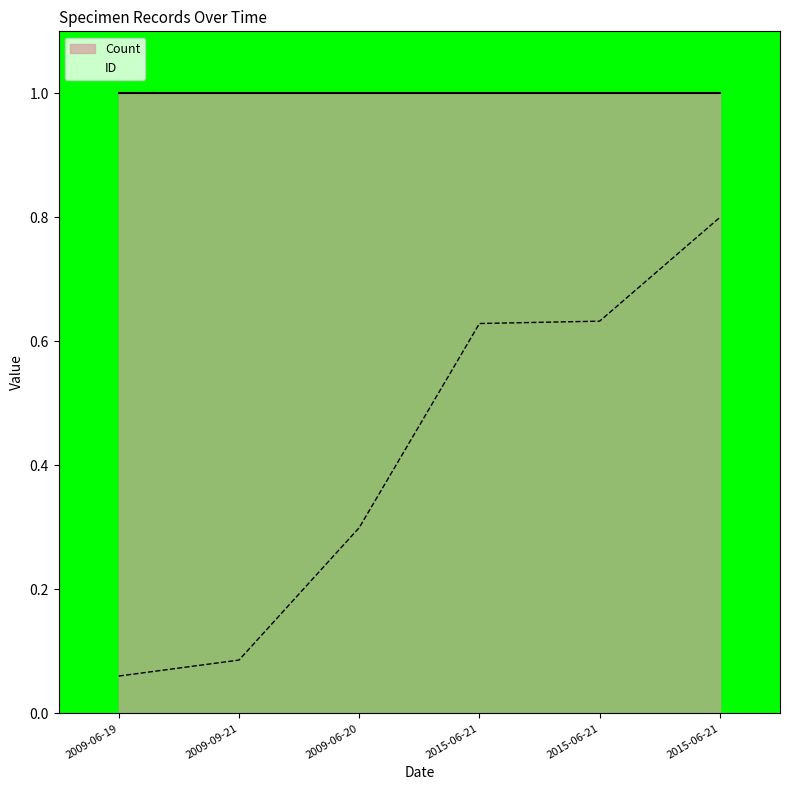

What is the difference between the values at 2009-06-19 and 2015-06-21?

0.7